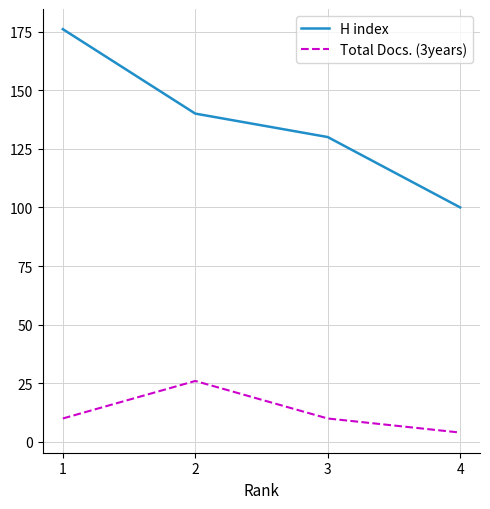

What is the difference between the maximum and minimum values in the H index series?

76